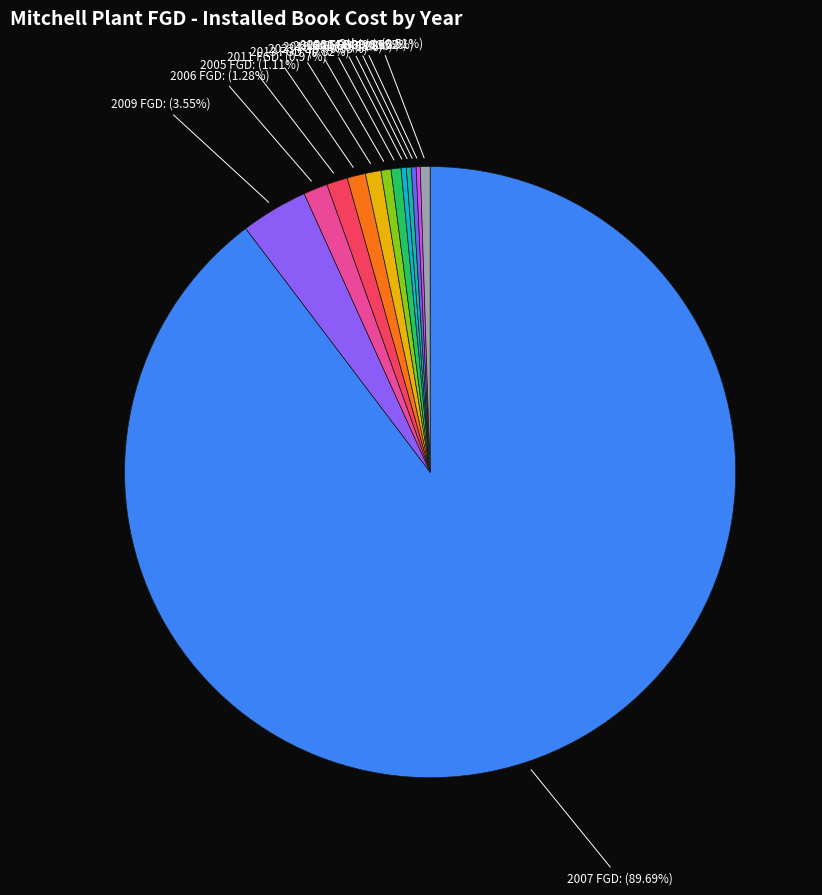

Is it true that 2006 FGD is 1% of the pie?

True